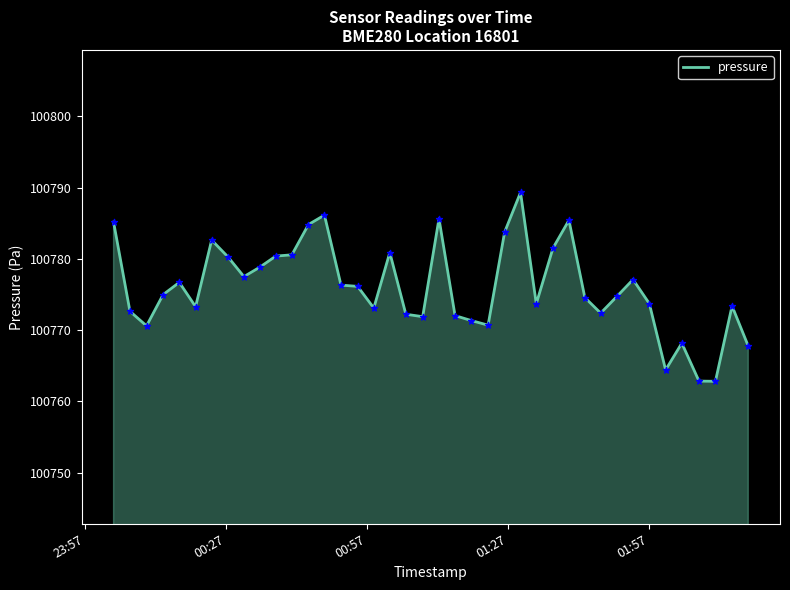

What is the difference between the maximum and minimum values?

26.5